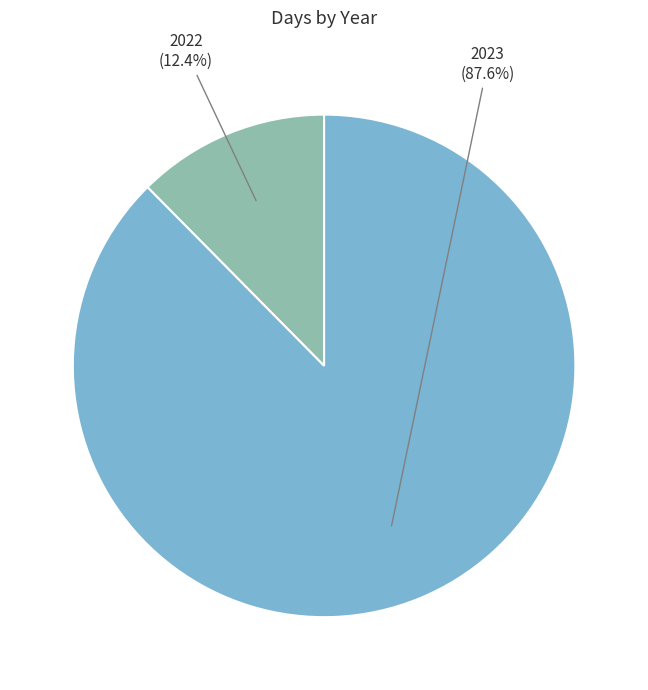

How many slices are in this pie chart?

2